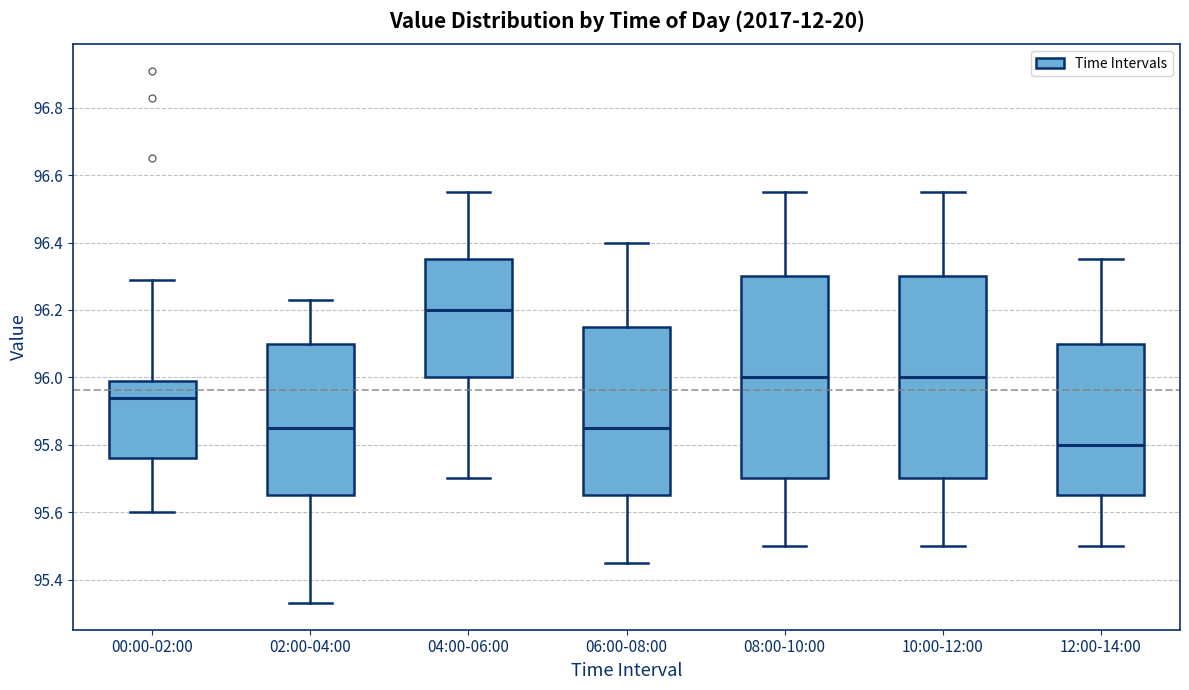

Reading left to right, read every box against the y-axis: the position of its median line, the range the box covers, and the ends of its whiskers. The values are not printed on the chart, so give them approximately, as read against the axis.

00:00-02:00: median 95.94, box 95.76 to 96.00, whiskers 95.60 to 96.30
02:00-04:00: median 95.86, box 95.66 to 96.10, whiskers 95.34 to 96.24
04:00-06:00: median 96.20, box 96.00 to 96.36, whiskers 95.70 to 96.56
06:00-08:00: median 95.86, box 95.66 to 96.16, whiskers 95.46 to 96.40
08:00-10:00: median 96.00, box 95.70 to 96.30, whiskers 95.50 to 96.56
10:00-12:00: median 96.00, box 95.70 to 96.30, whiskers 95.50 to 96.56
12:00-14:00: median 95.80, box 95.66 to 96.10, whiskers 95.50 to 96.36